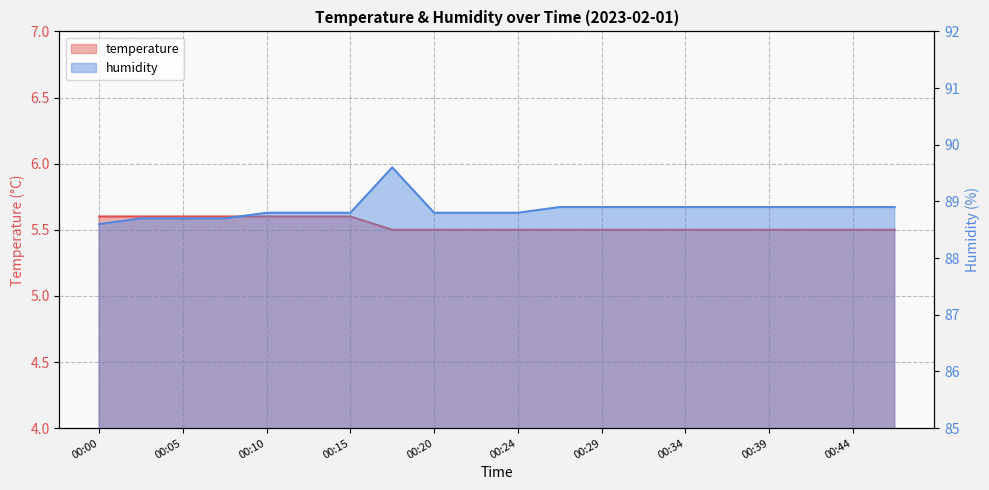

What is the smallest value displayed?

5.5